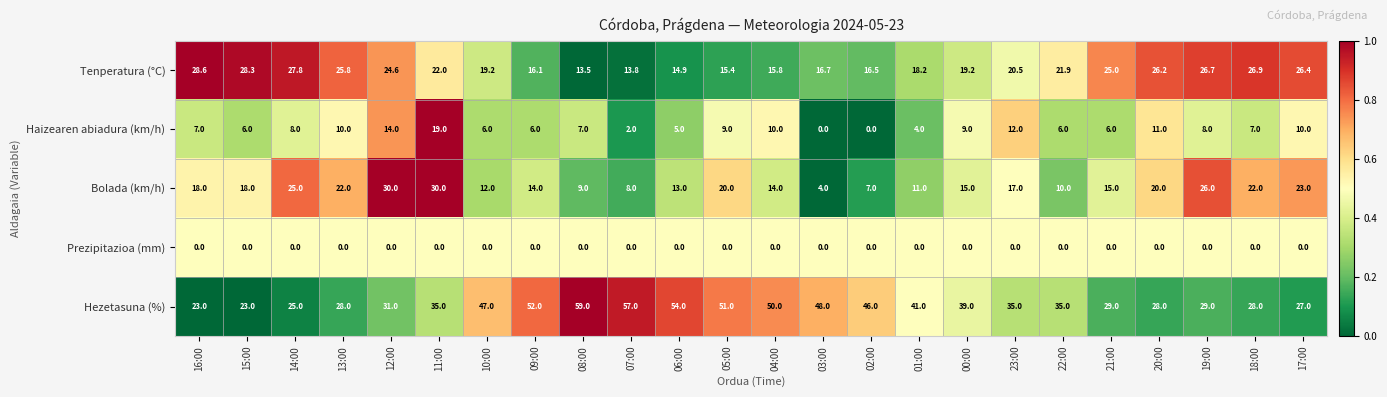

At which label does Tenperatura (°C) first exceed 21?

16:00